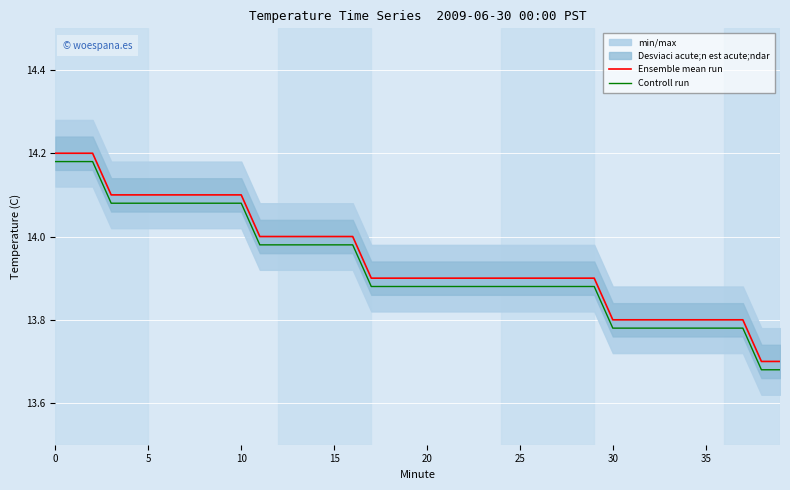

What is the difference between the Ensemble mean run values at 14 and 29?

0.1